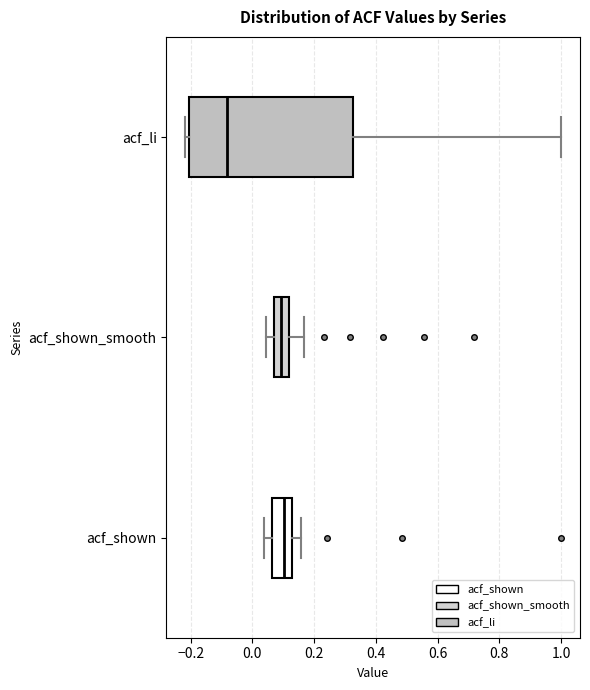

Which box has the furthest to the left median line?

acf_li